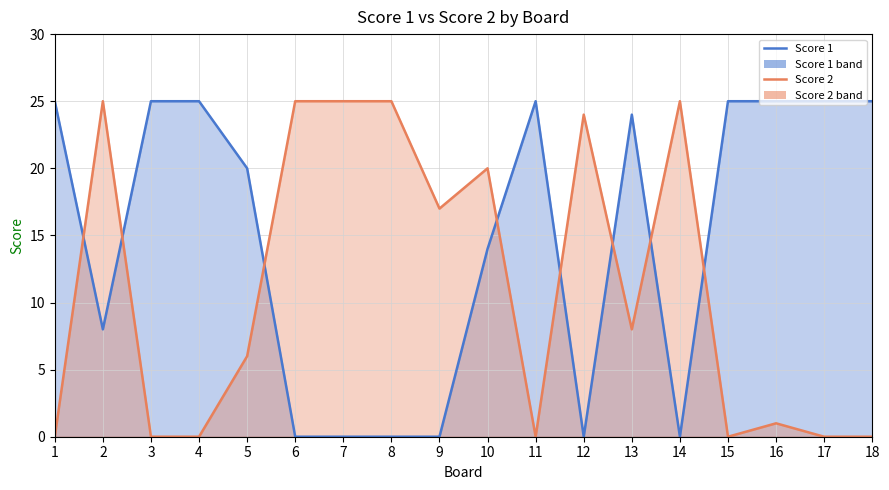

Between which two adjacent categories do Score 1 and Score 2 first intersect?

1 and 2